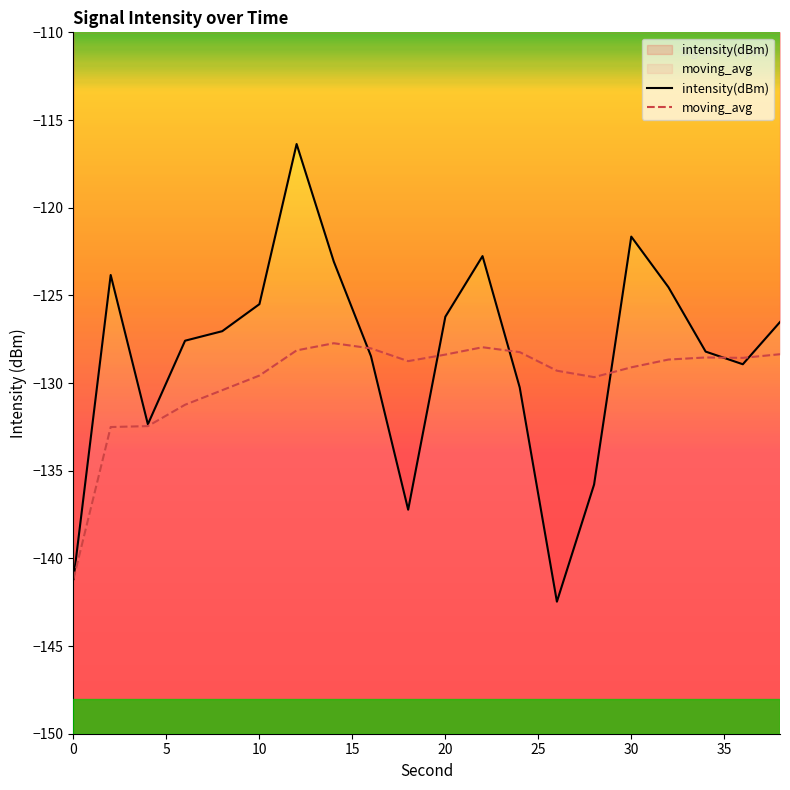

True or false: intensity(dBm) has more than 0 interior local peaks.

True